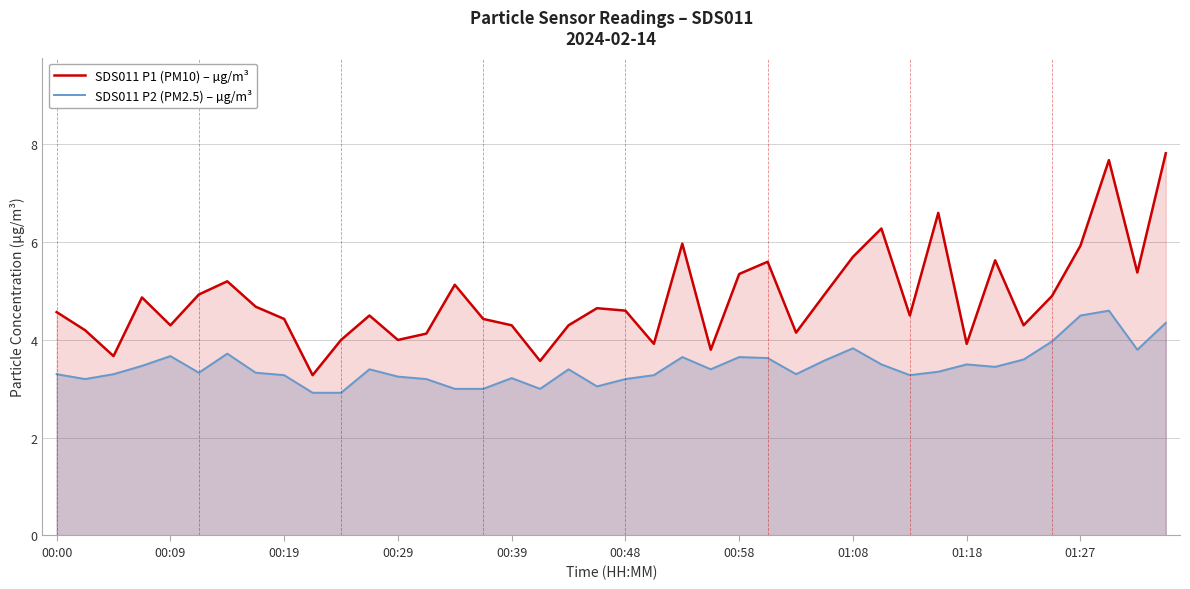

What are all the series names shown in the legend?

SDS011 P1 (PM10) – µg/m³, SDS011 P2 (PM2.5) – µg/m³